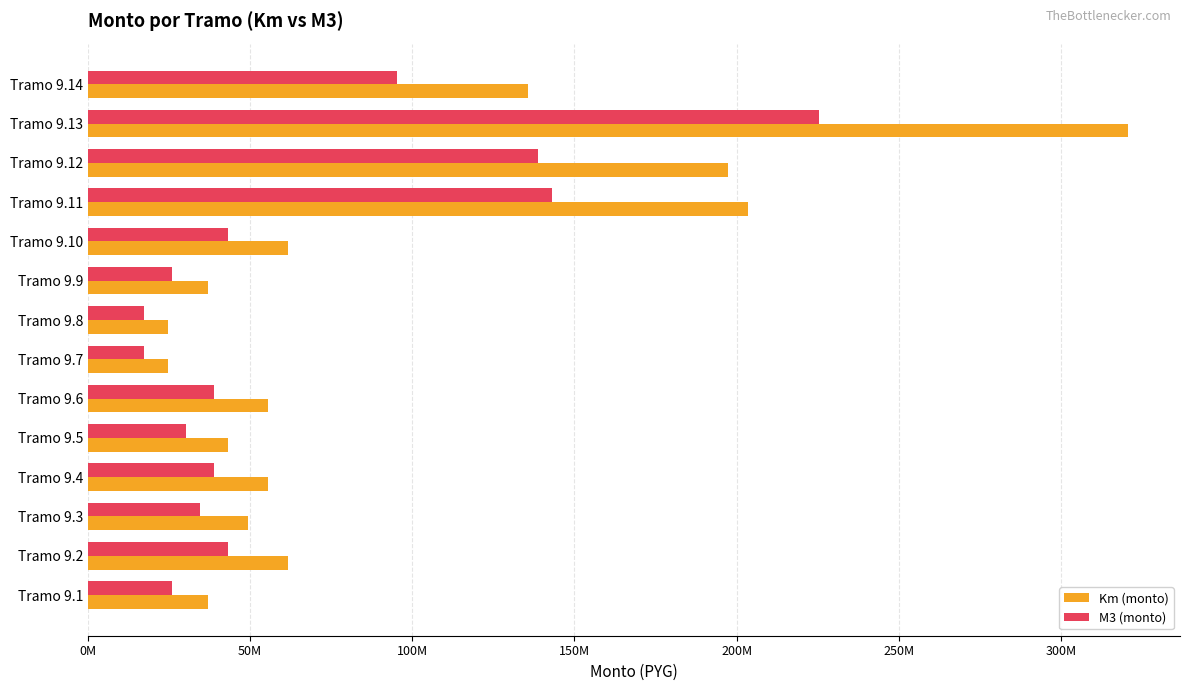

At how many categories does at least one series exceed 136076737?

3